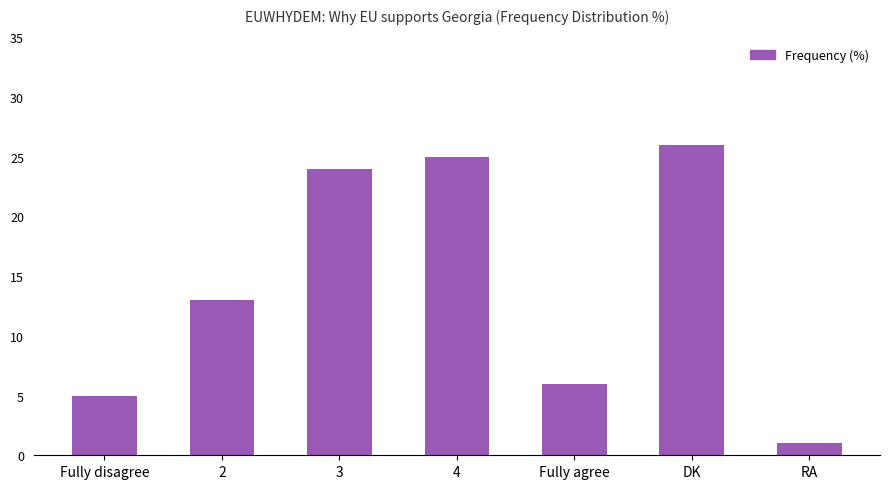

What is the label of the 5th bar from the right?

3